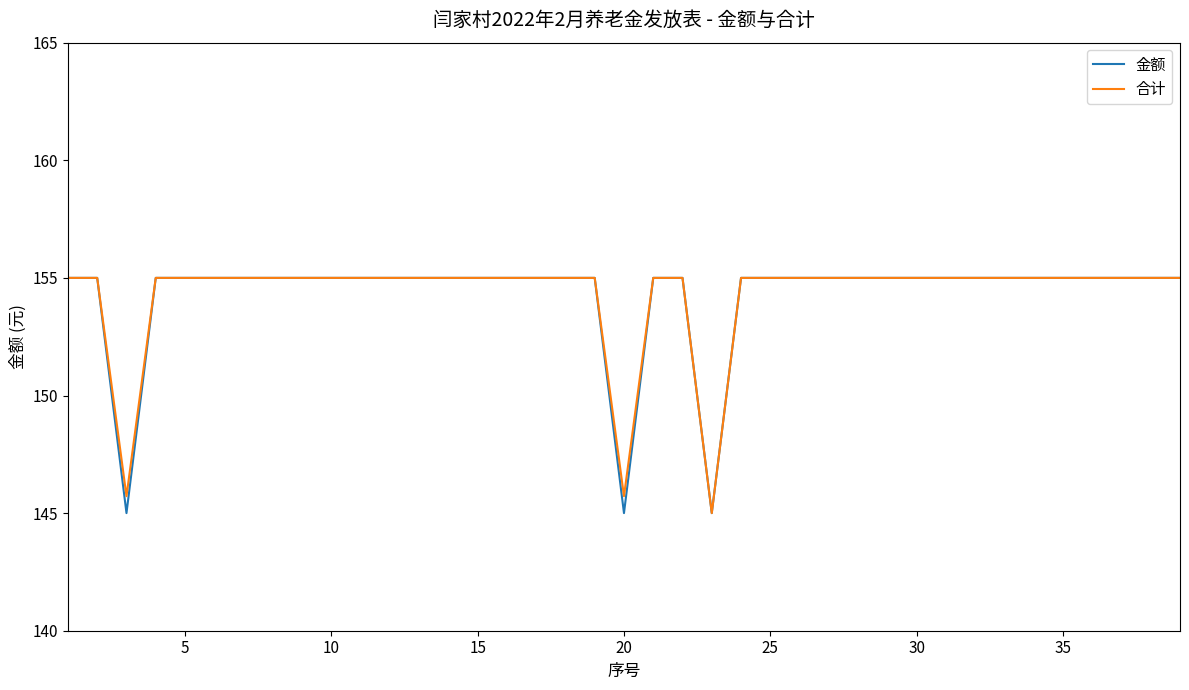

Does the chart display data point markers on the line(s)?

No